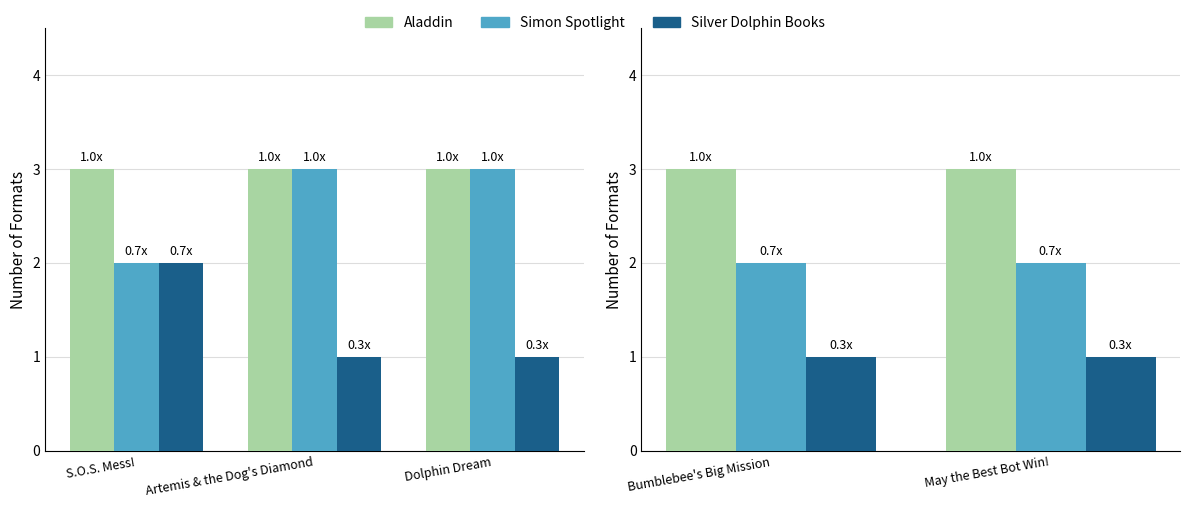

At which category is the sum across all series the highest?

Bumblebee's Big Mission